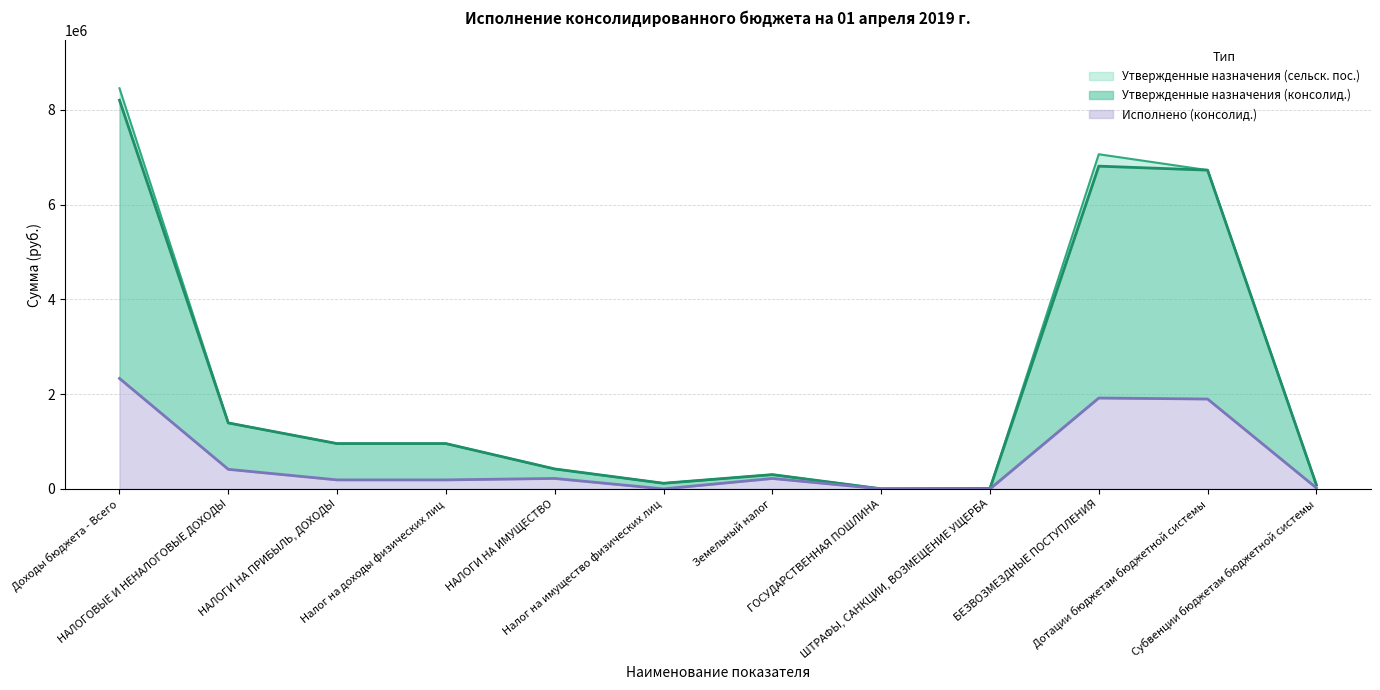

Reading left to right, extract all data points from this chart.

Утвержденные назначения (консолид.): 8203800.0	1392600.0	957000.0	957000.0	421800.0	119700.0	302100.0	3000.0	10800.0	6811200.0	6727700.0	83500.0
Утвержденные назначения (сельск. пос.): 8454800.0	1392600.0	957000.0	957000.0	421800.0	119700.0	302100.0	3000.0	10800.0	7062200.0	6727700.0	83500.0
Исполнено (консолид.): 2332192.5	413967.5	190613.7	190613.7	221303.9	578.0	220725.9	2050.0	0.0	1918225.0	1897200.0	21025.0